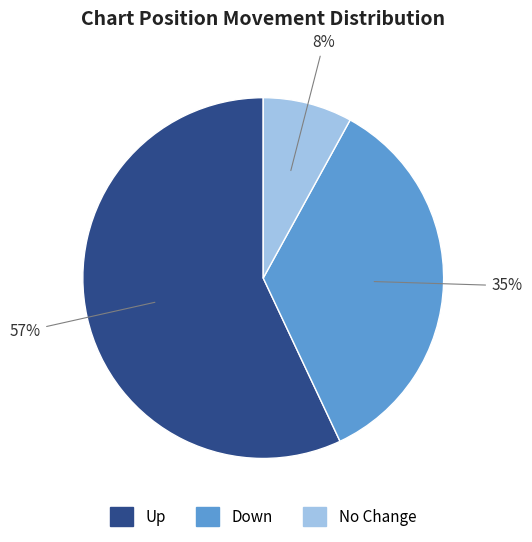

To the nearest percent, what is the average slice percentage?

33%